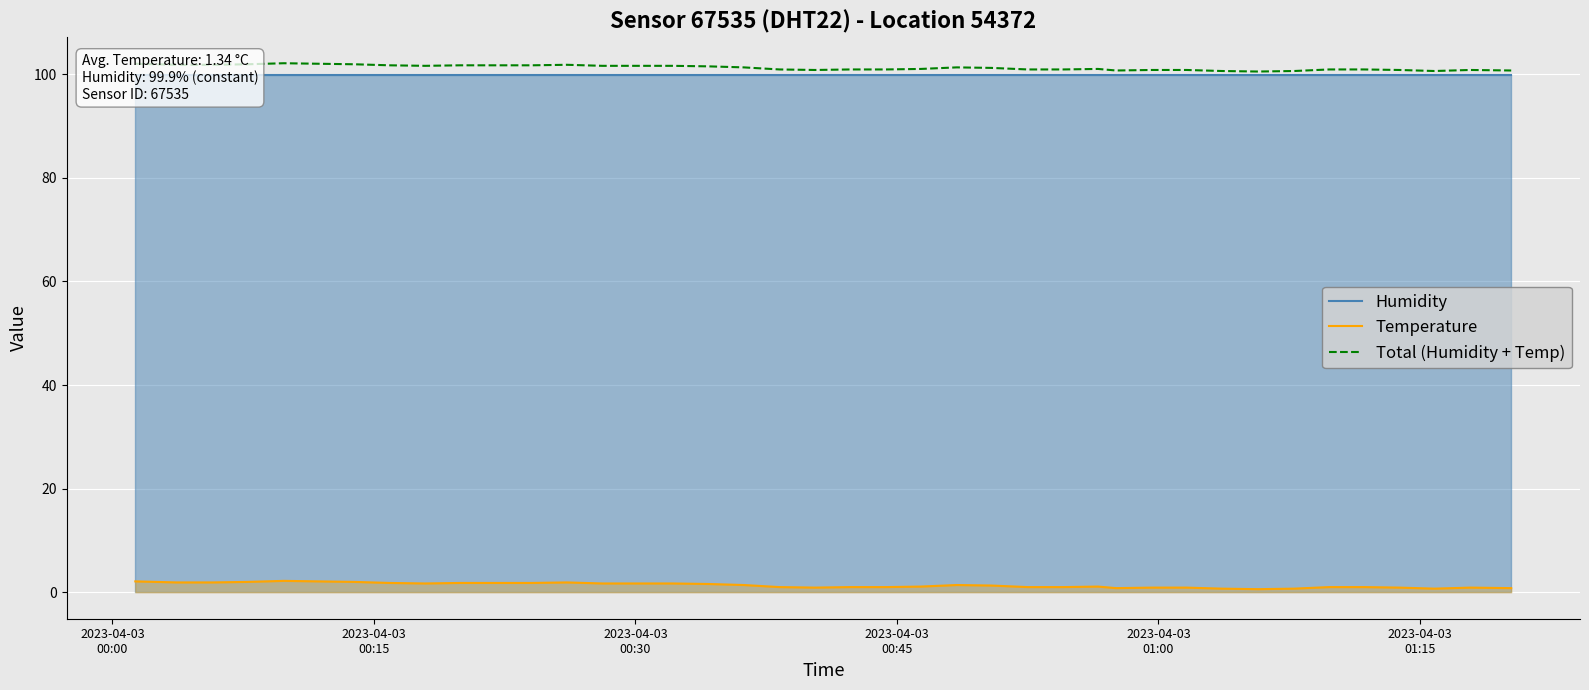

What is the difference between the maximum and minimum values in the Total (Humidity + Temp) series?

1.6